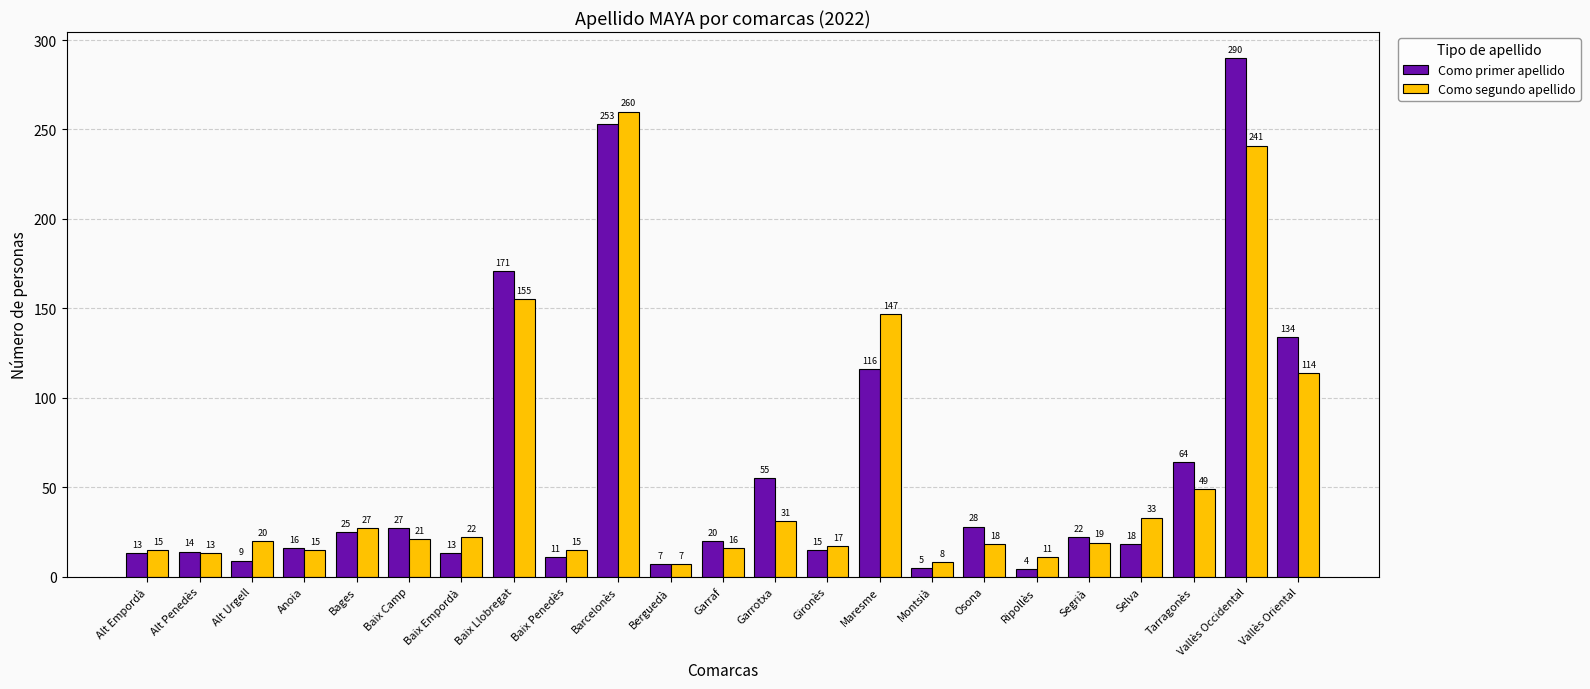

List the series in order of their overall mean, highest first.

Como primer apellido, Como segundo apellido